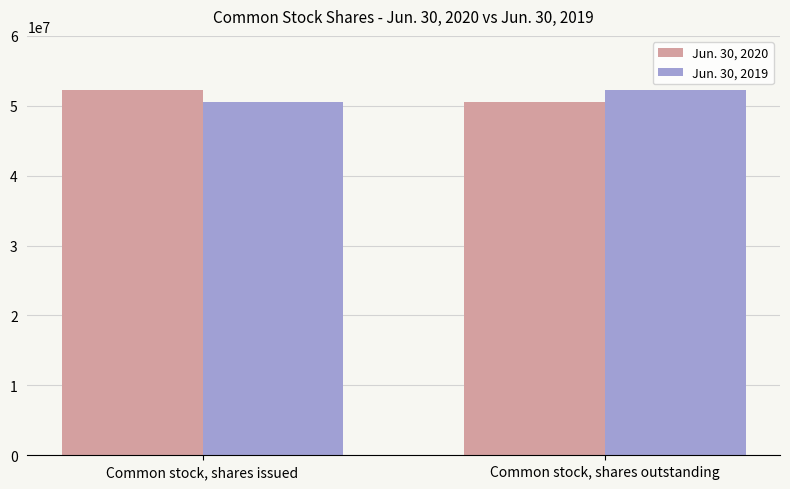

What is the difference between the Jun. 30, 2020 values at Common stock, shares outstanding and Common stock, shares issued?

1691353